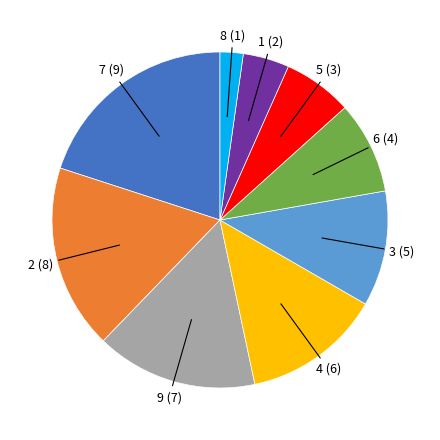

Which slice is the smallest?

8